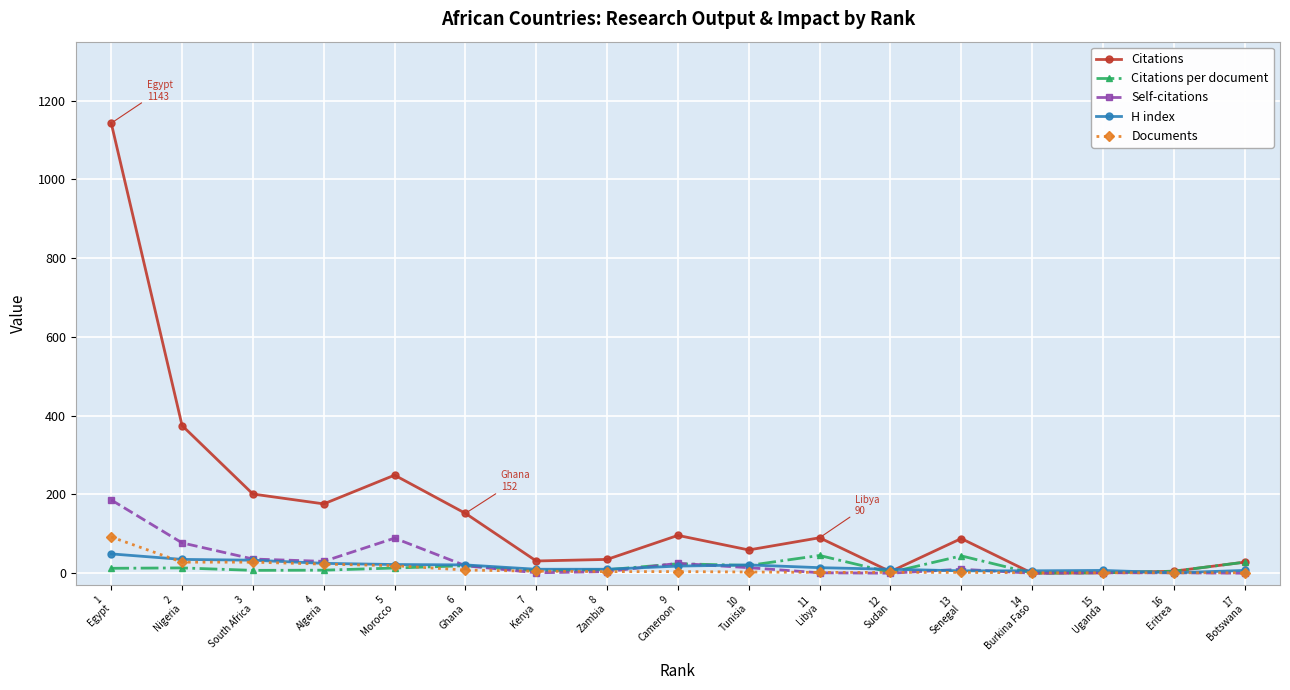

Is the value of Documents at 13
Senegal greater than the value of Citations per document at 2
Nigeria?

No